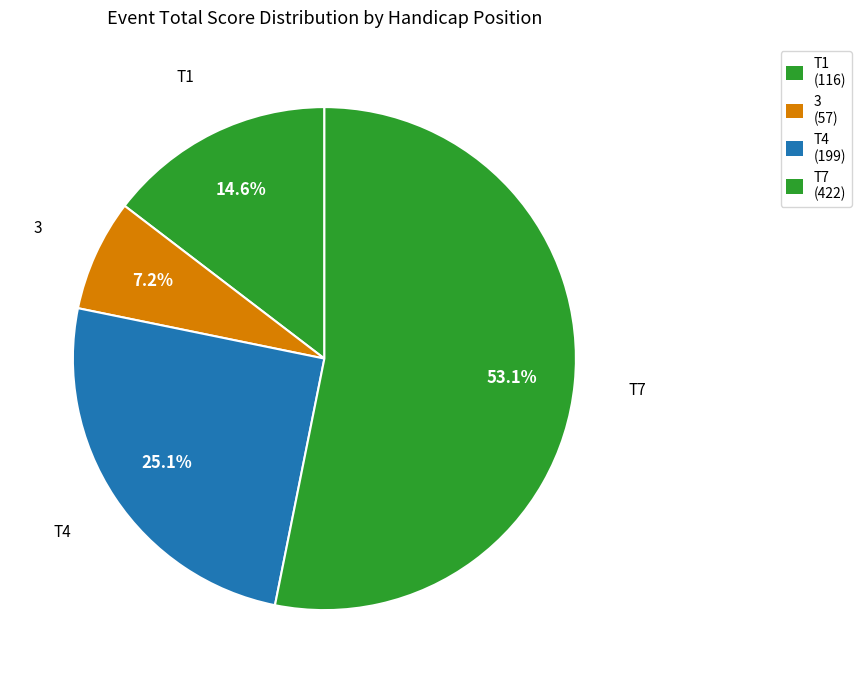

Combined, do T4 and T1 account for over 50%?

No